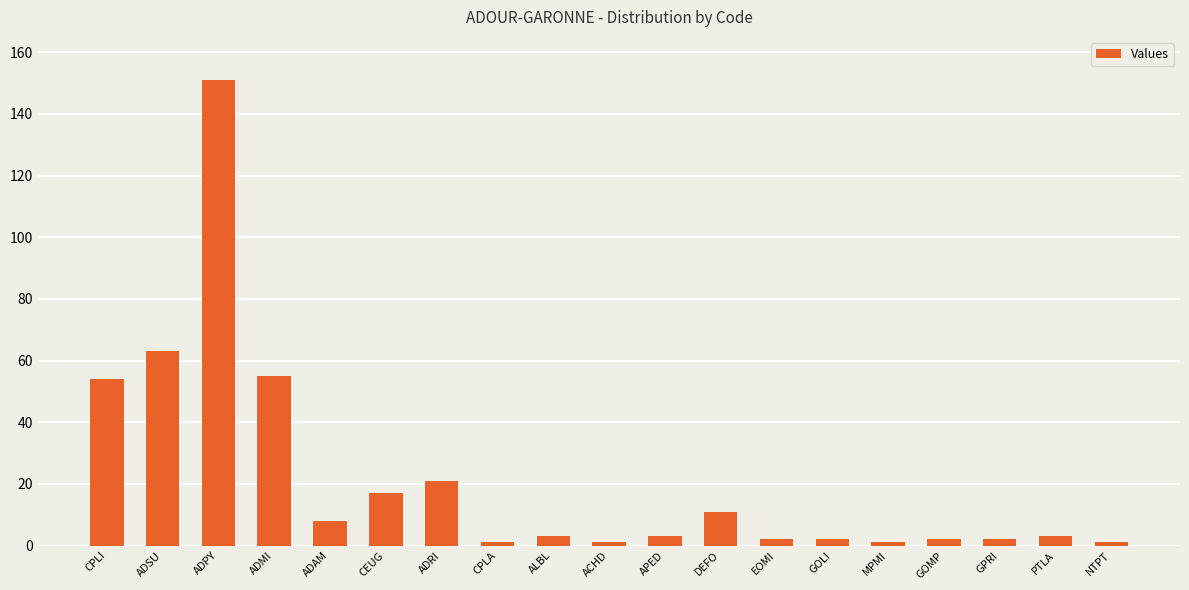

Reading left to right, list all the values displayed in this chart.

CPLI=54	ADSU=63	ADPY=151	ADMI=55	ADAM=8	CEUG=17	ADRI=21	CPLA=1	ALBL=3	ACHD=1	APED=3	DEFO=11	EOMI=2	GOLI=2	MPMI=1	GOMP=2	GPRI=2	PTLA=3	NTPT=1